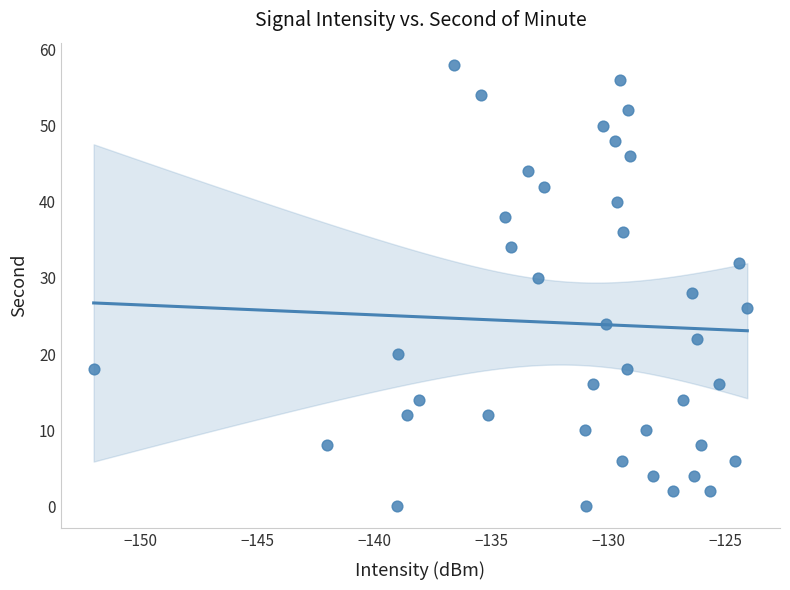

What is the range of Y values (max minus min)?

58